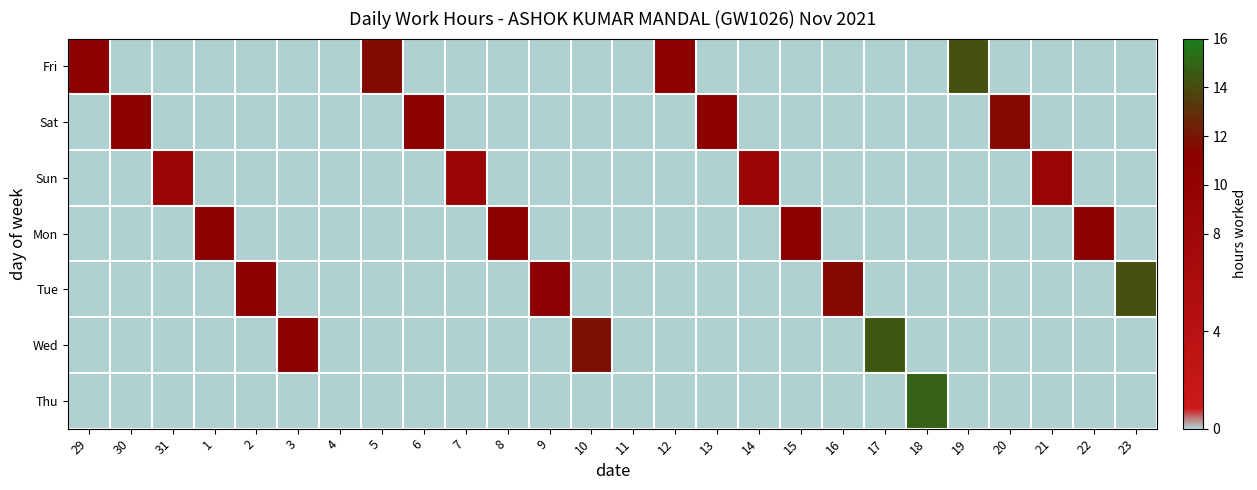

Between 30 and 5, which series saw the biggest shift?

Fri